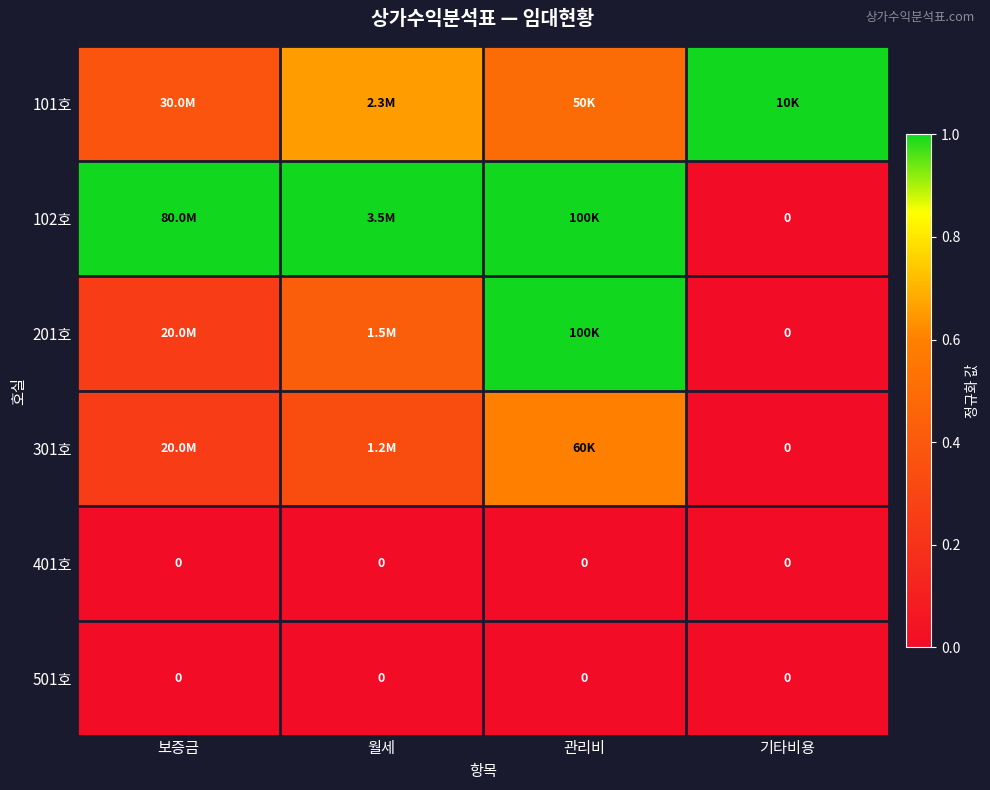

What is the total value across all series at 보증금?

1.9